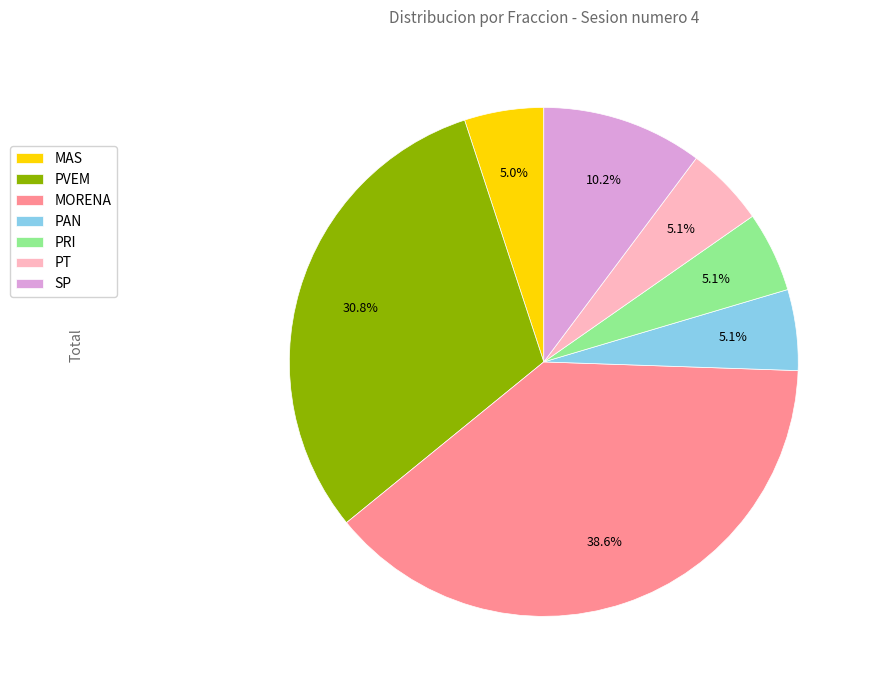

Combined, do SP and MAS account for over 50%?

No